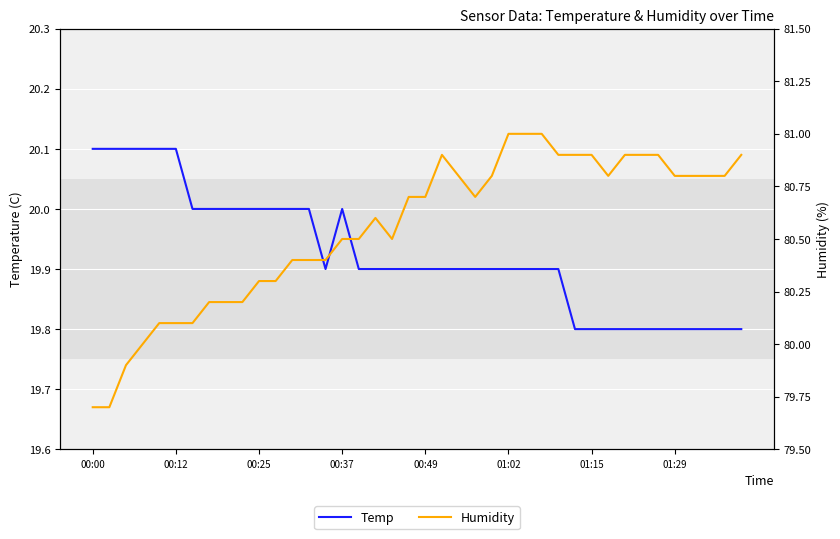

What is the highest value of the Temp series?

20.1